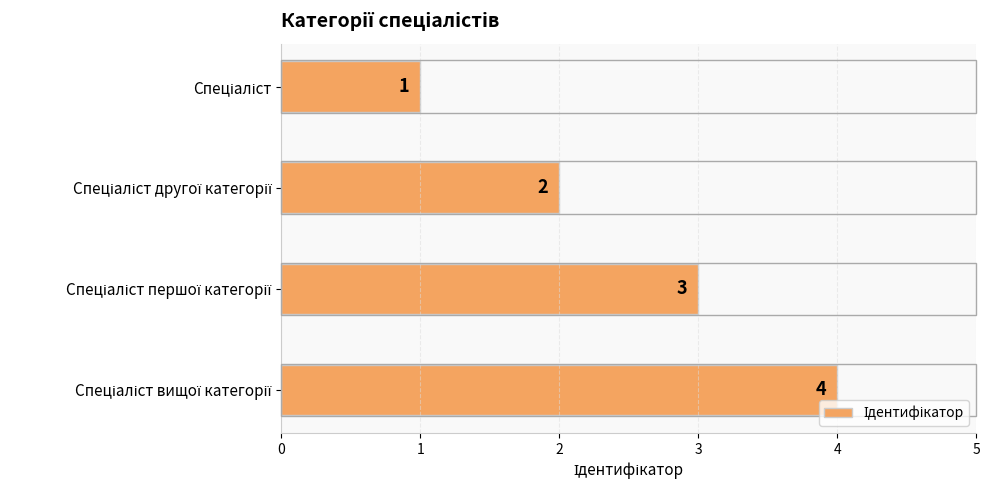

Count the values in the range 2 to 4.

3